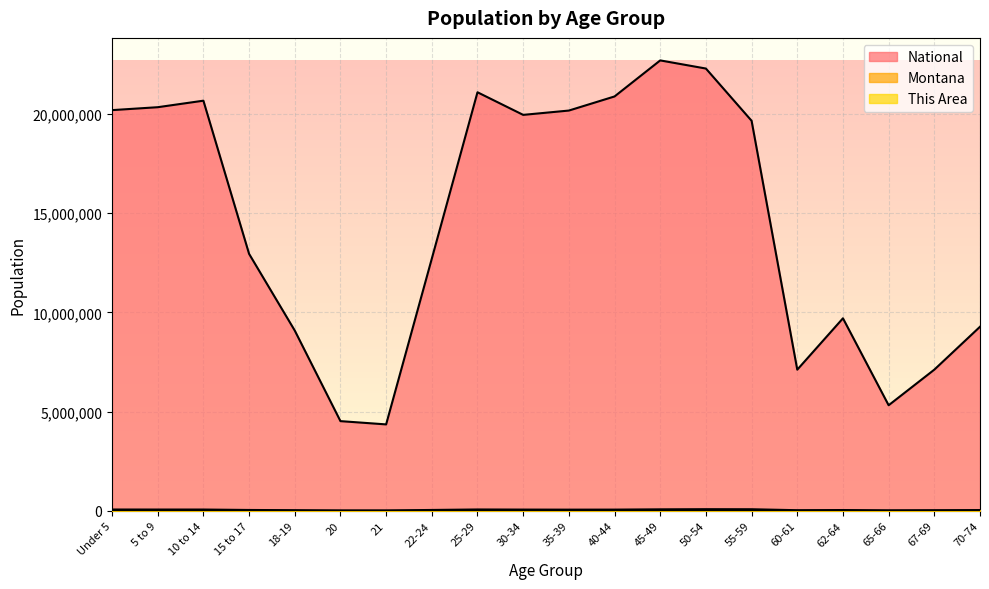

Is the value of Montana at 60-61 greater than the value of National at 22-24?

No